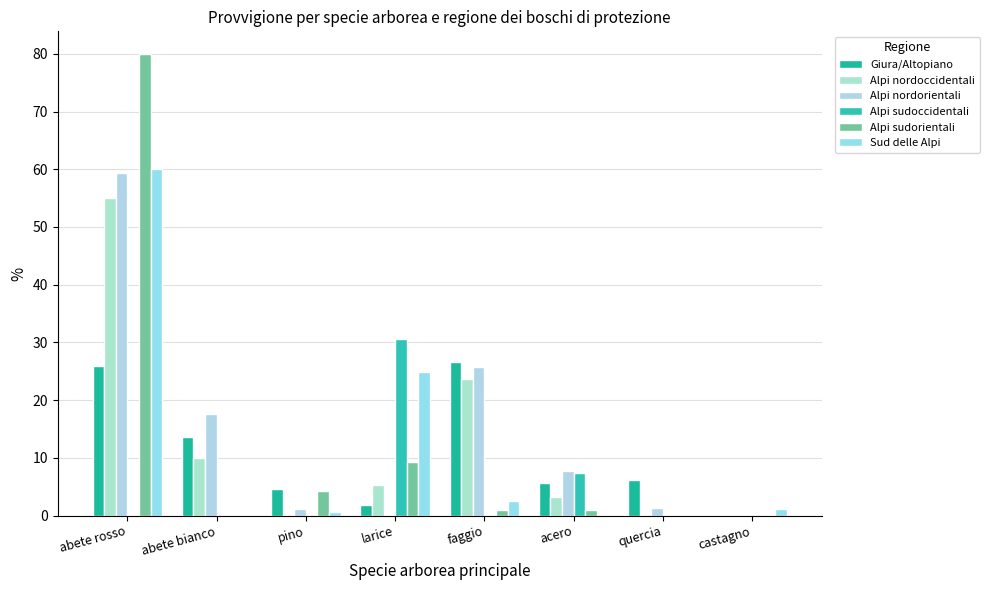

Is it true that Alpi sudoccidentali equals 3.2 at acero?

False